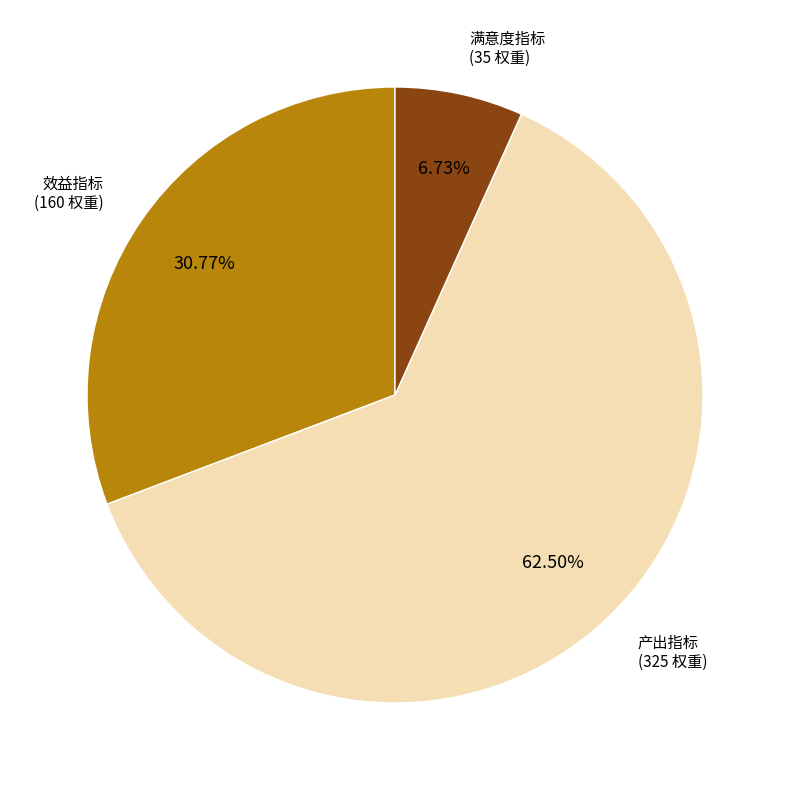

Does any single category account for the majority?

Yes